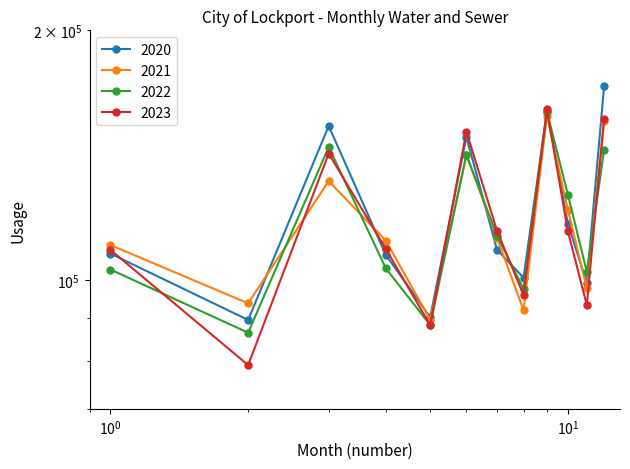

Which has a higher value, 07 - July or 10 - October?

10 - October